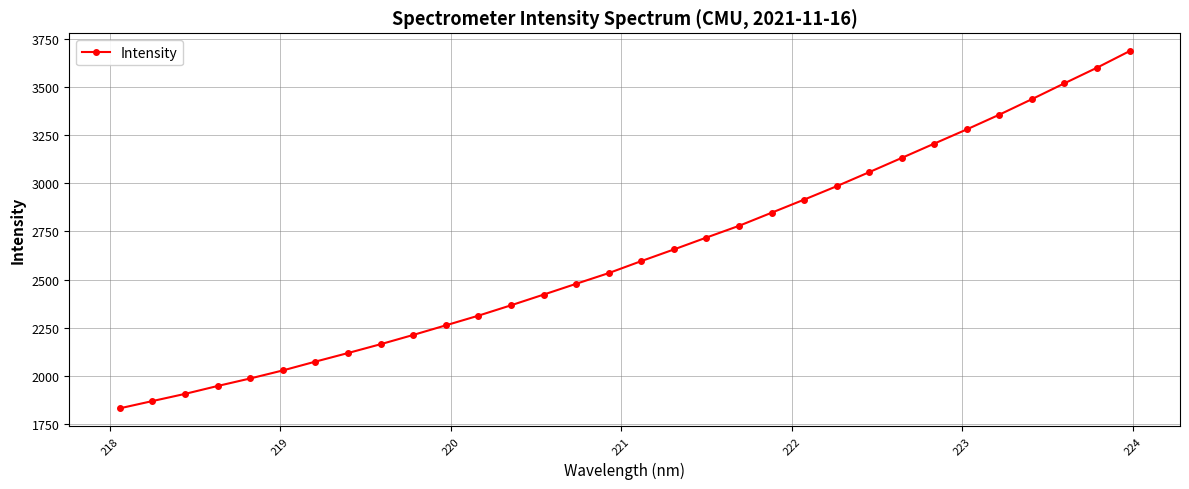

What is the greatest value displayed?

3685.0